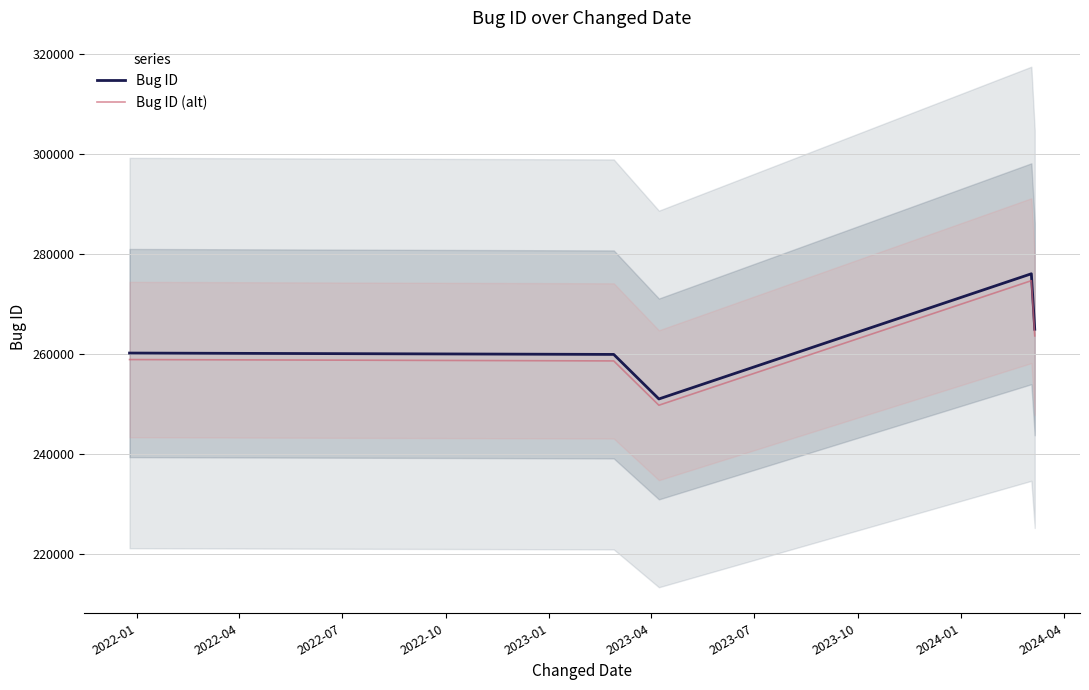

What is the minimum value for Bug ID?

251035.0